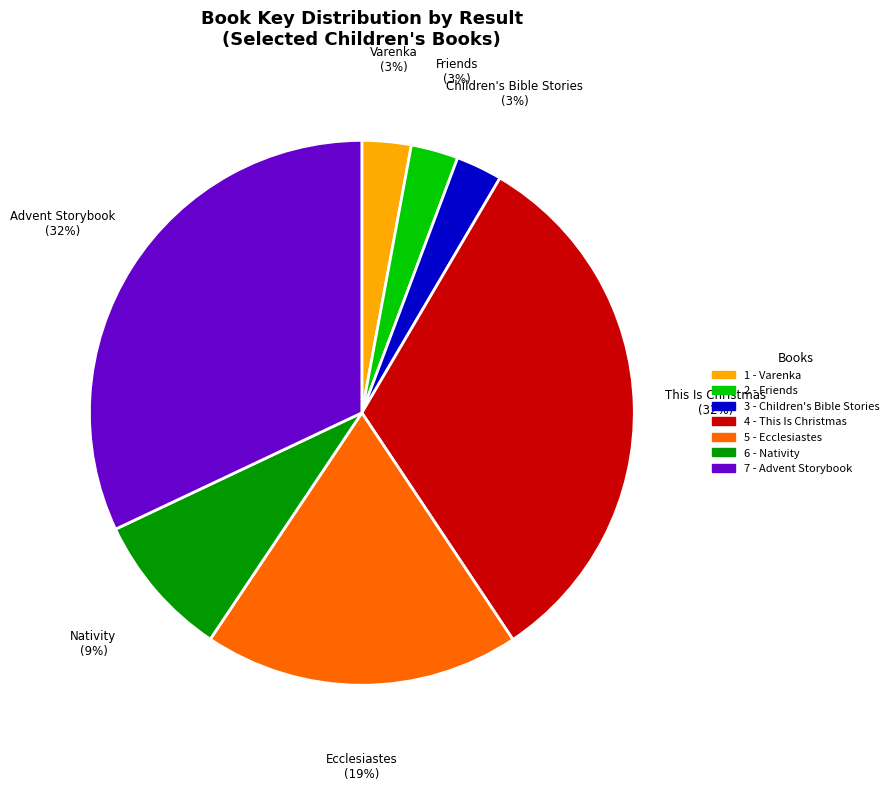

Which has a higher value, 6 - Nativity or 2 - Friends?

6 - Nativity